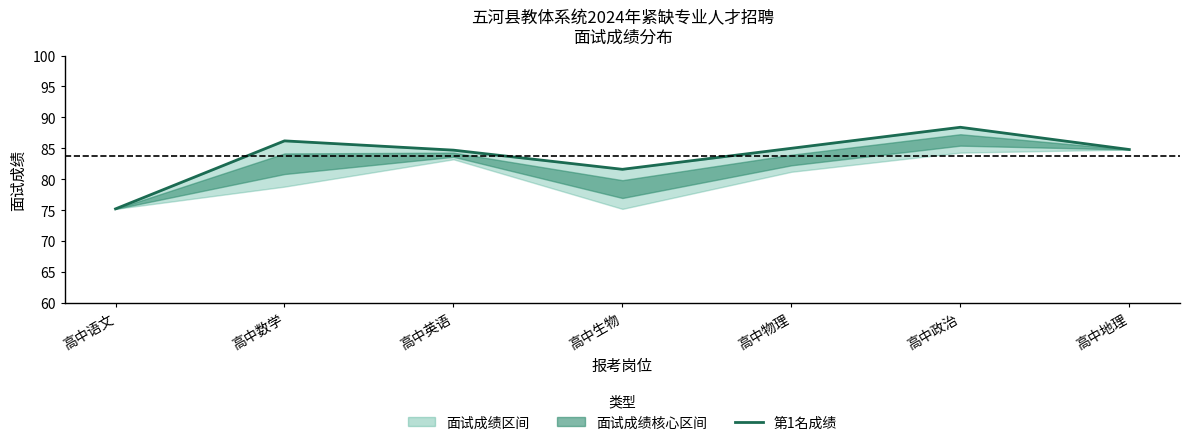

True or false: the data shows 124.8 at 高中语文.

False